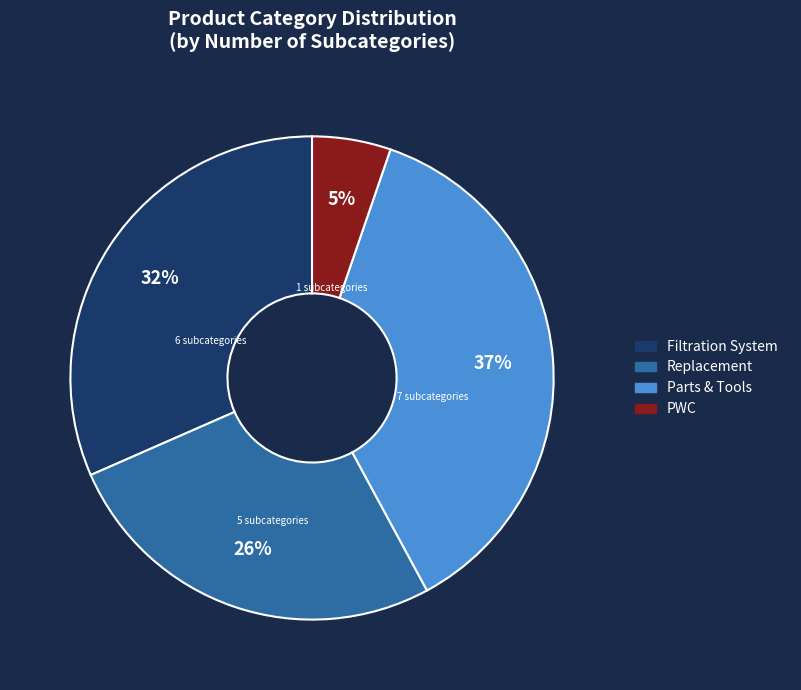

Rank the categories by value from highest to lowest.

Parts & Tools, Filtration System, Replacement, PWC